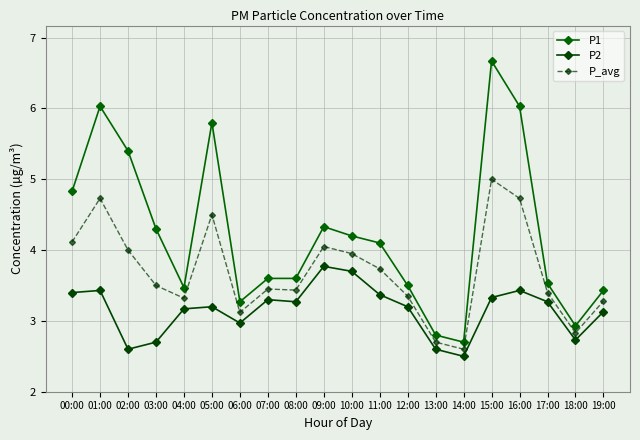

What is the sum of all P_avg values?

73.8